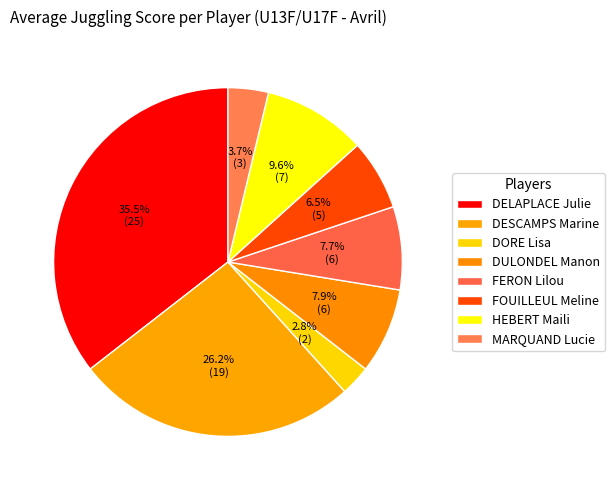

Count the number of slices in the pie.

8